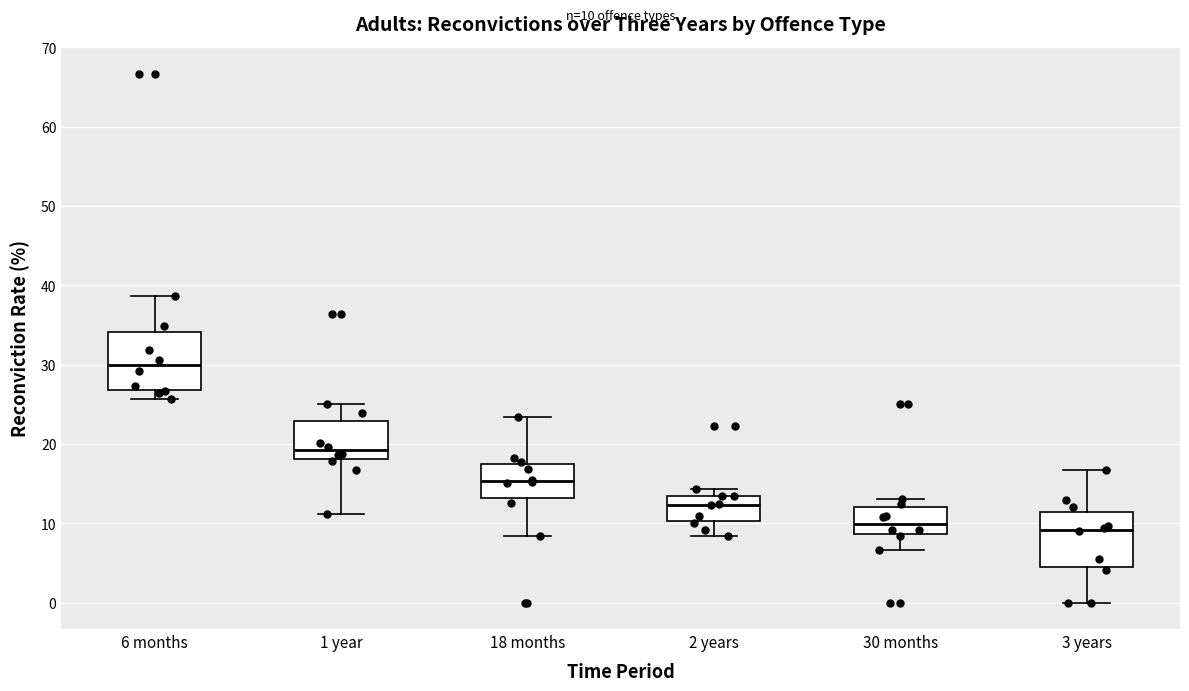

Which box has the highest median line?

6 months